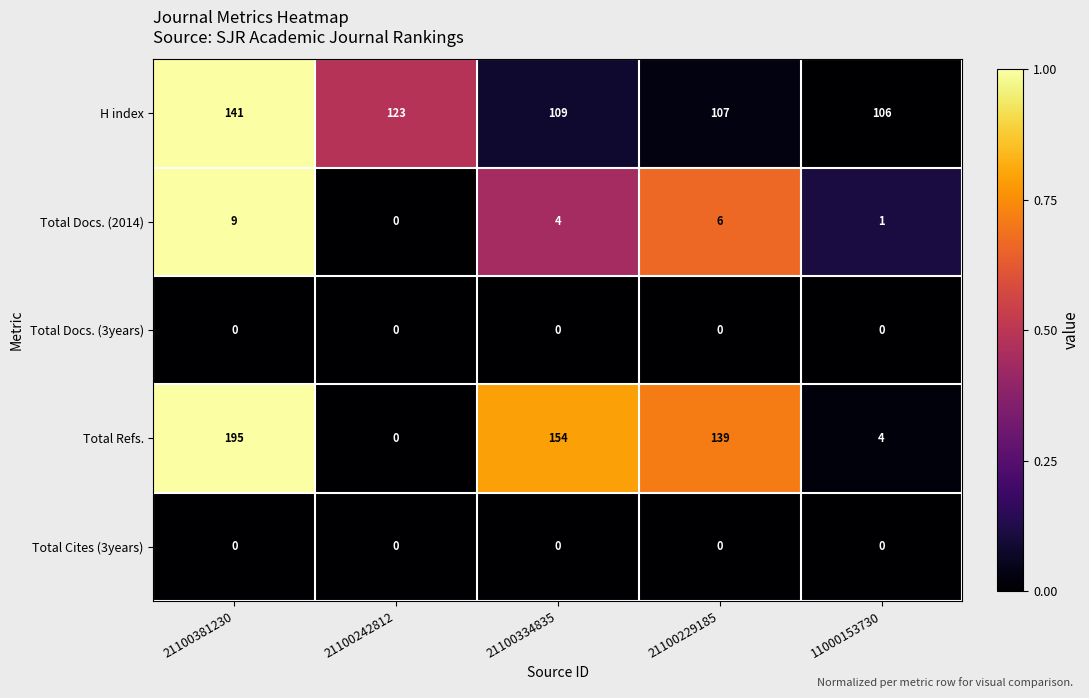

What is the greatest value displayed?

195